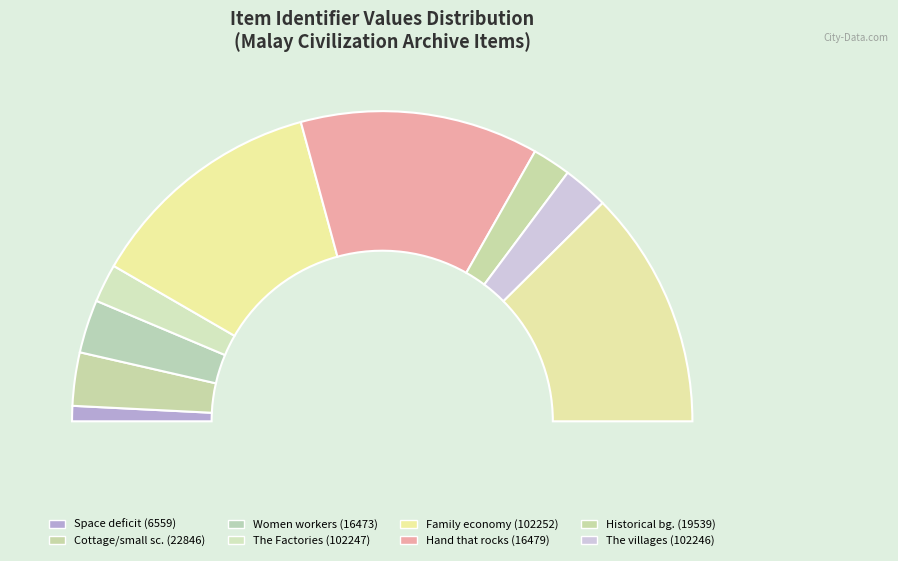

How many segments does this pie chart have?

9